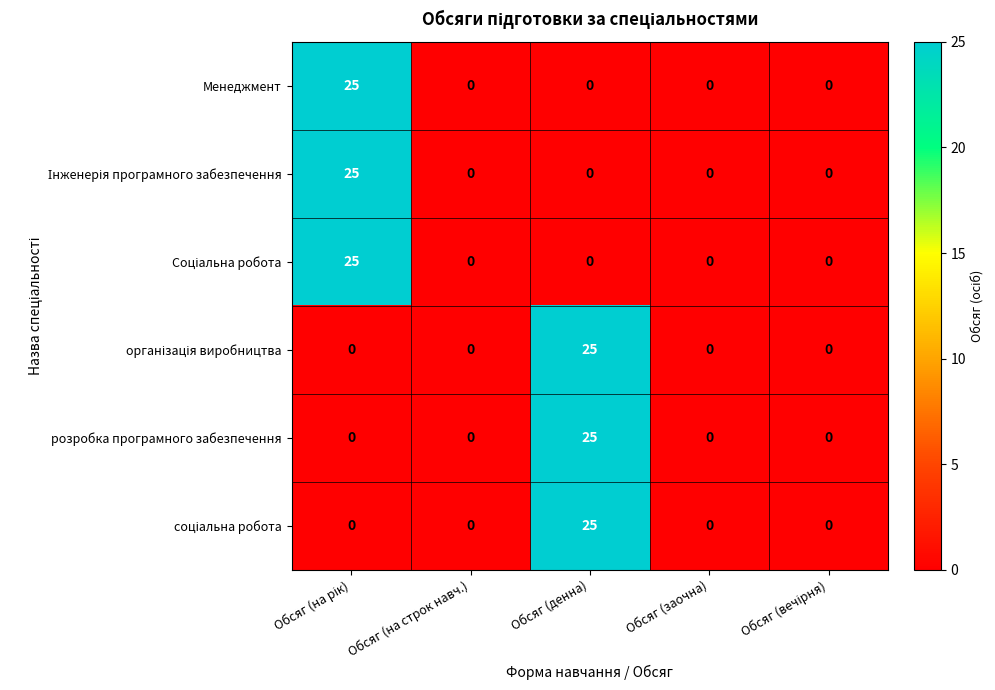

What is the sum of all Менеджмент values?

25